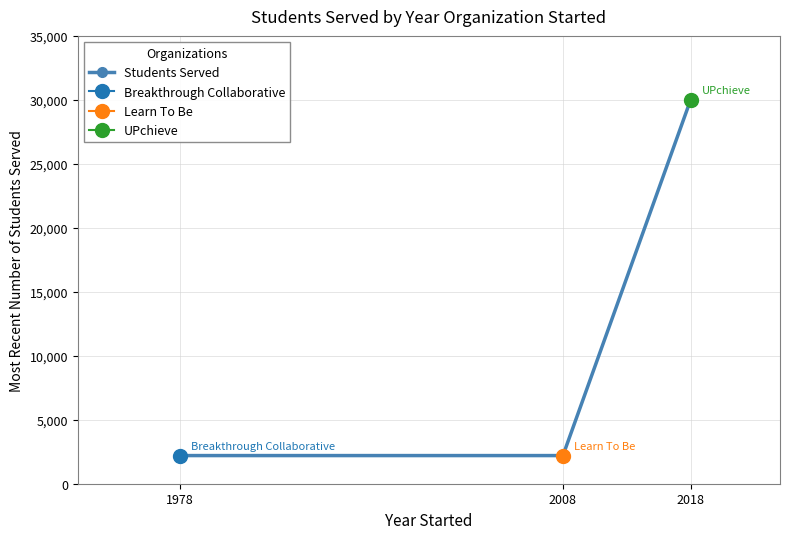

The chart shows a value of 3490 at 1978. True or false?

False